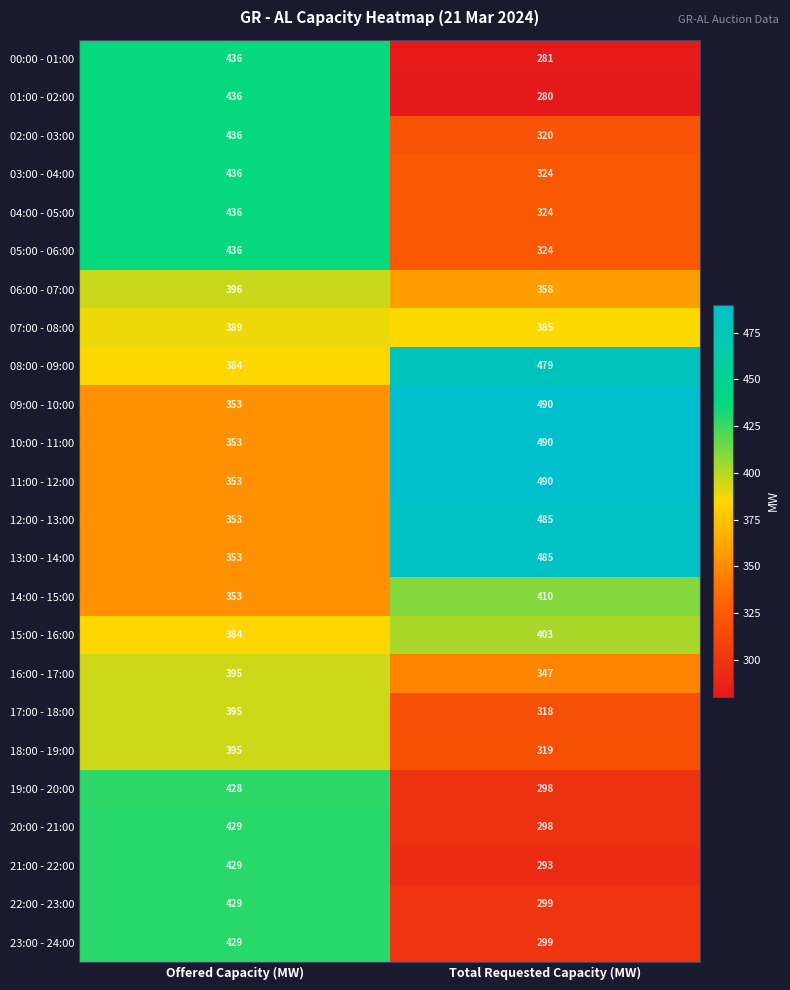

At which category is the sum across all series the highest?

Offered Capacity (MW)